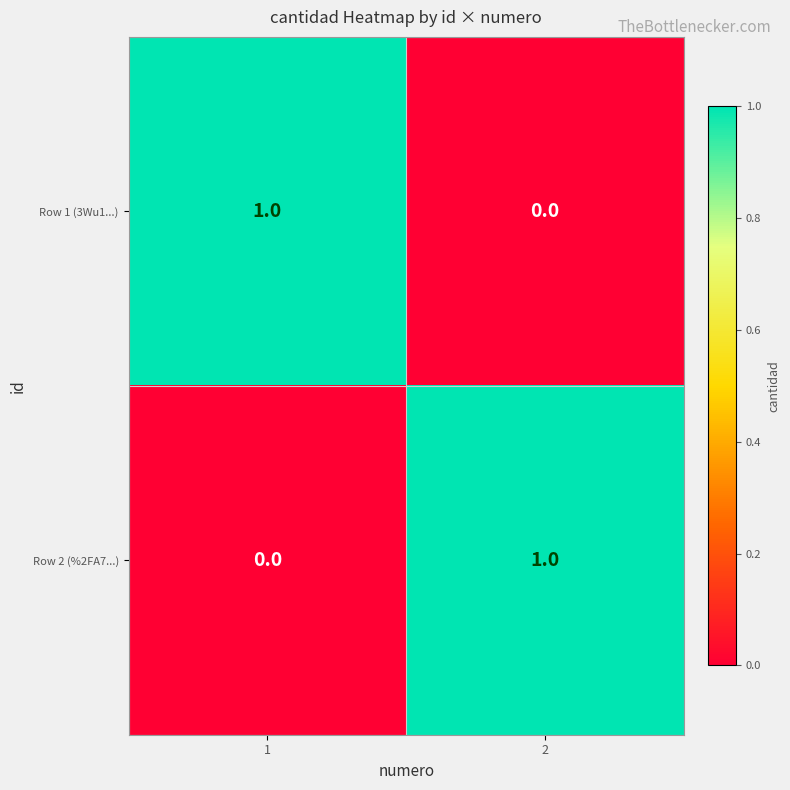

Is it true that Row 2 (%2FA7...) equals 2 at 2?

False